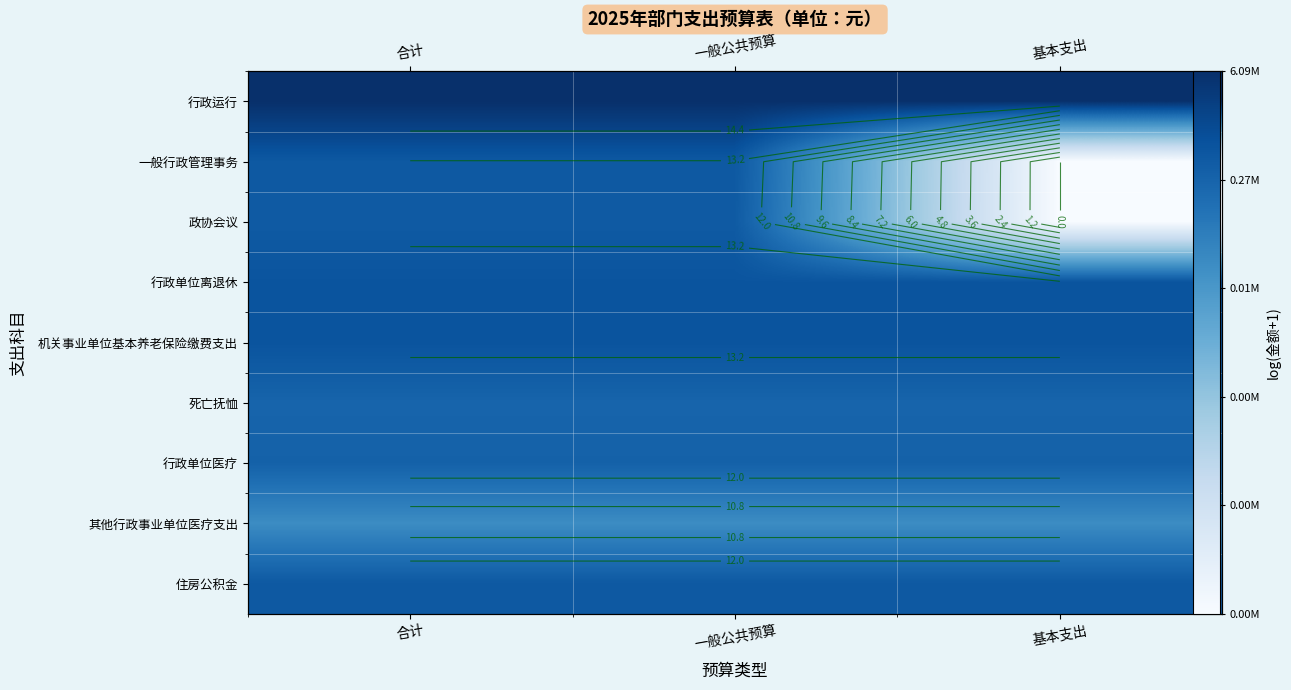

What is the total value across all series at 一般公共预算?

117.2